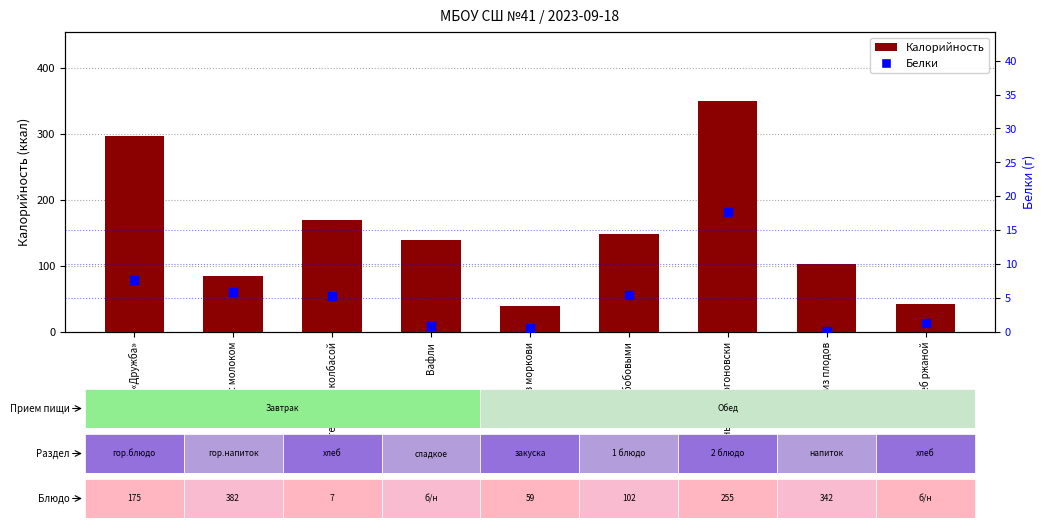

Which series contains the lowest Y value?

Белки